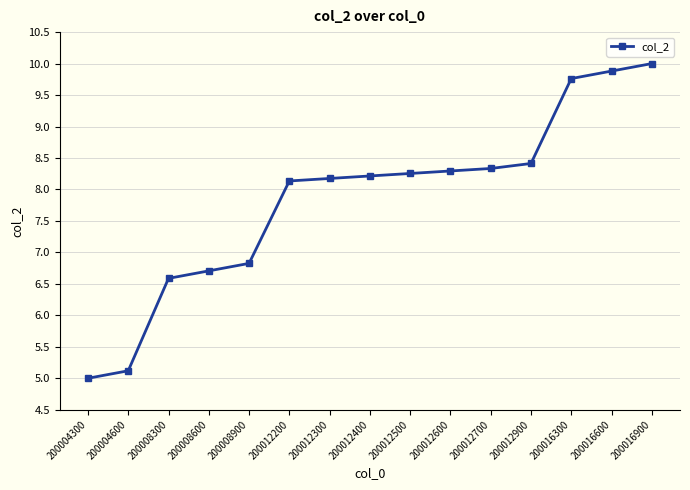

What is the value of the 15th point from the left?

10.0